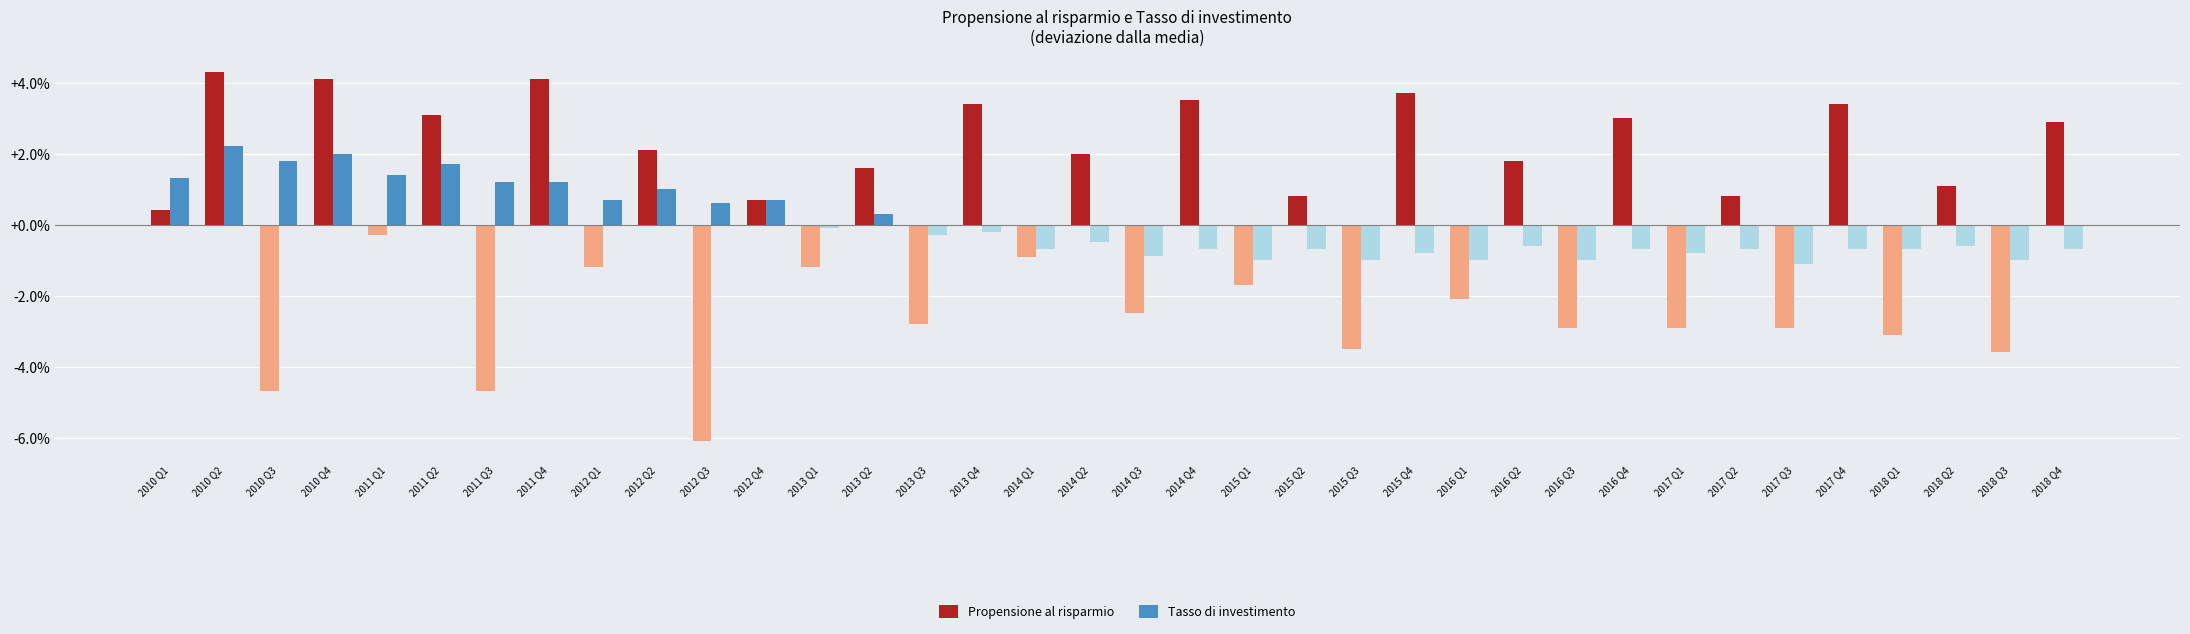

How many data points in Propensione al risparmio are above 0?

19